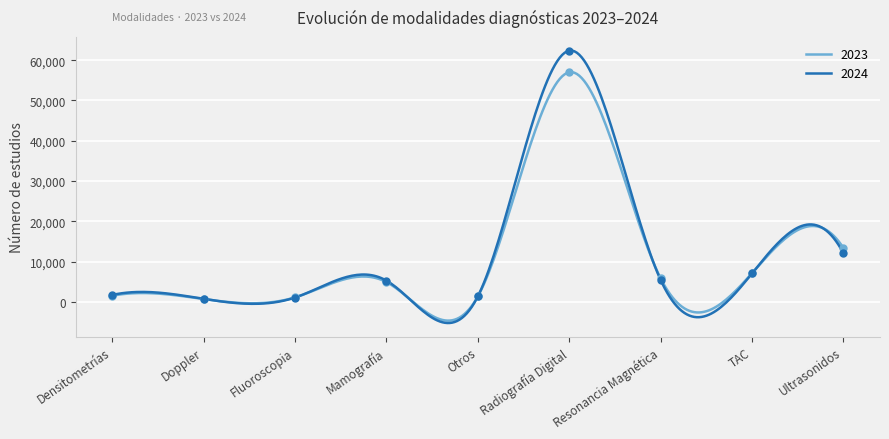

Is the value of 2024 at Ultrasonidos greater than the value of 2023 at Otros?

Yes